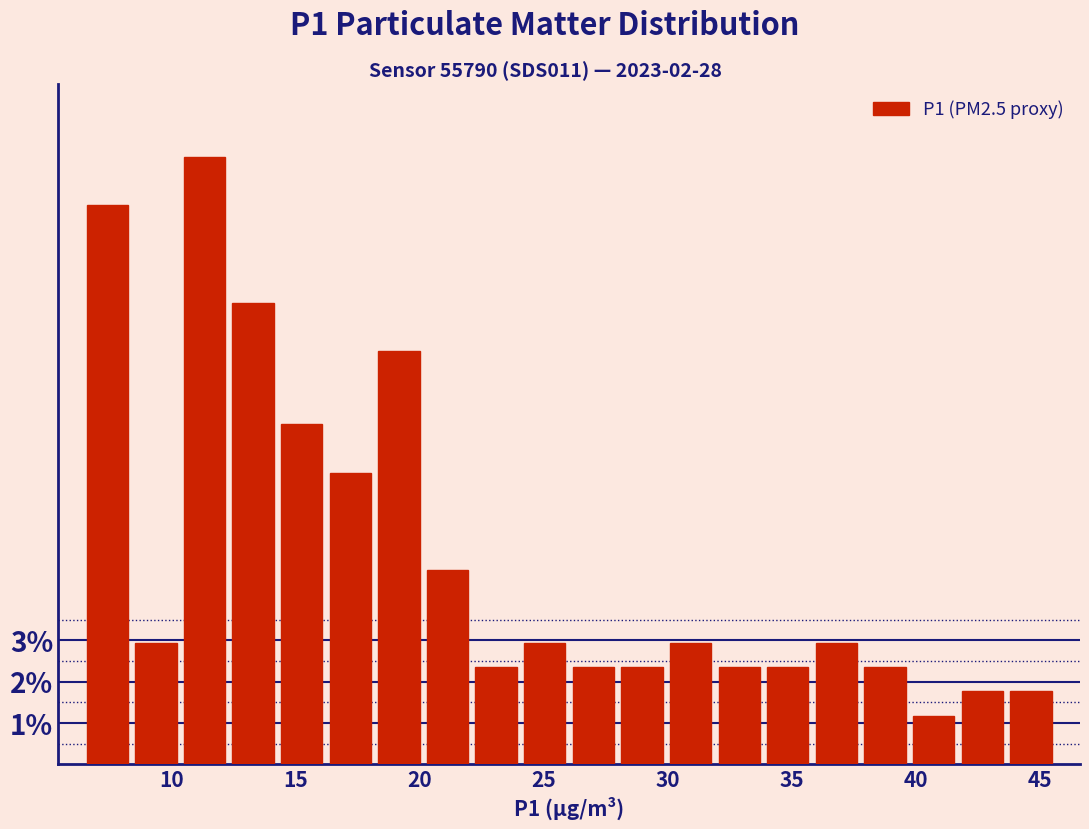

Read against the x-axis, roughly where is the centre of the tallest bar?

11.5